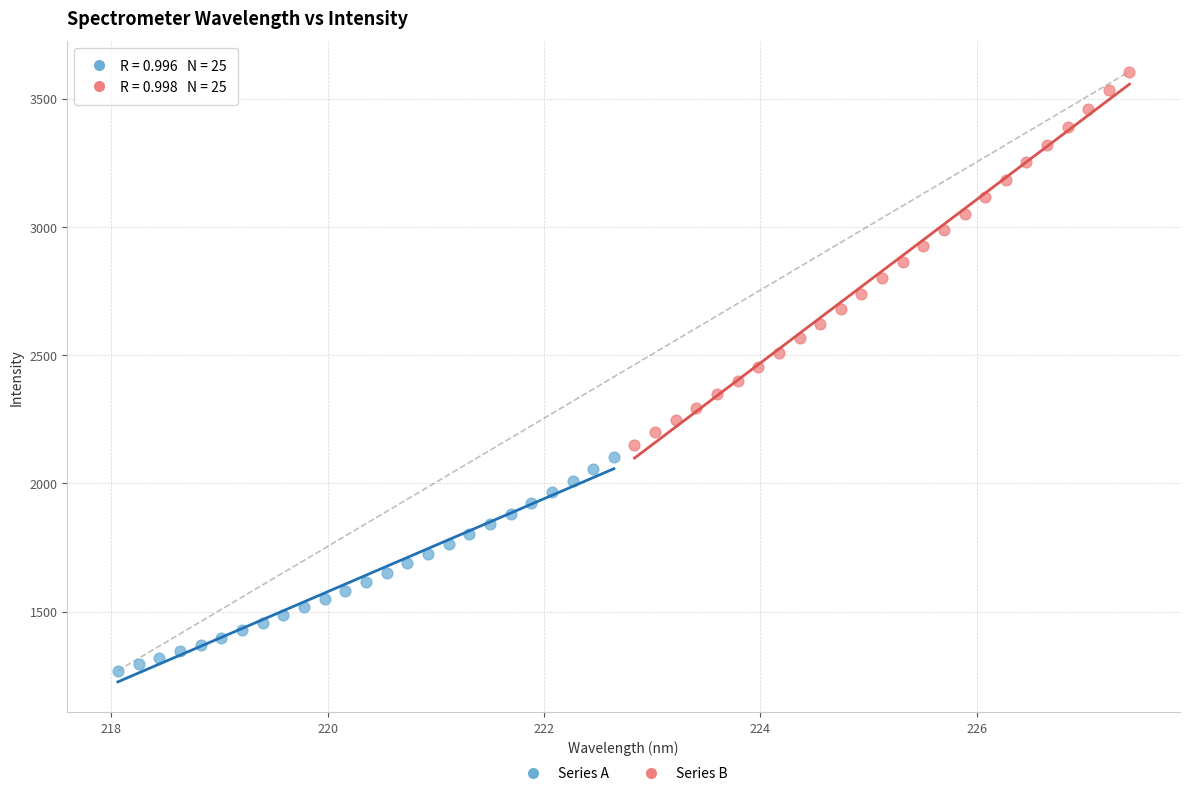

Which series has the largest Y range (max minus min)?

Series B